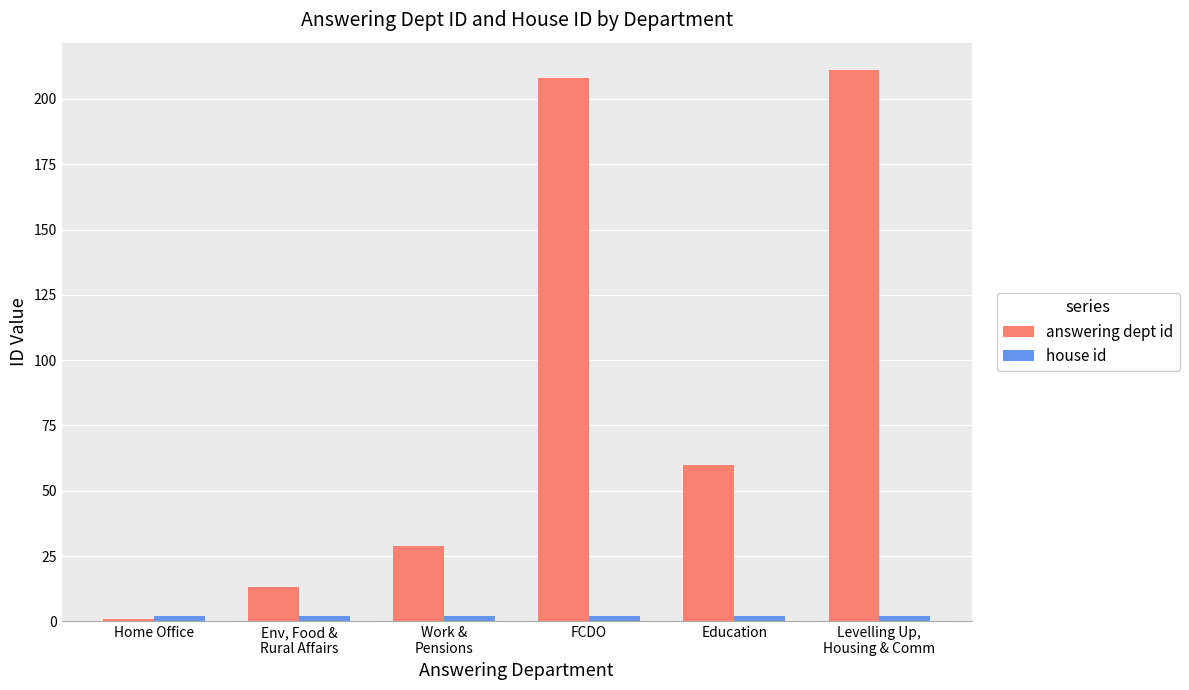

Which series has the widest spread of values?

answering dept id